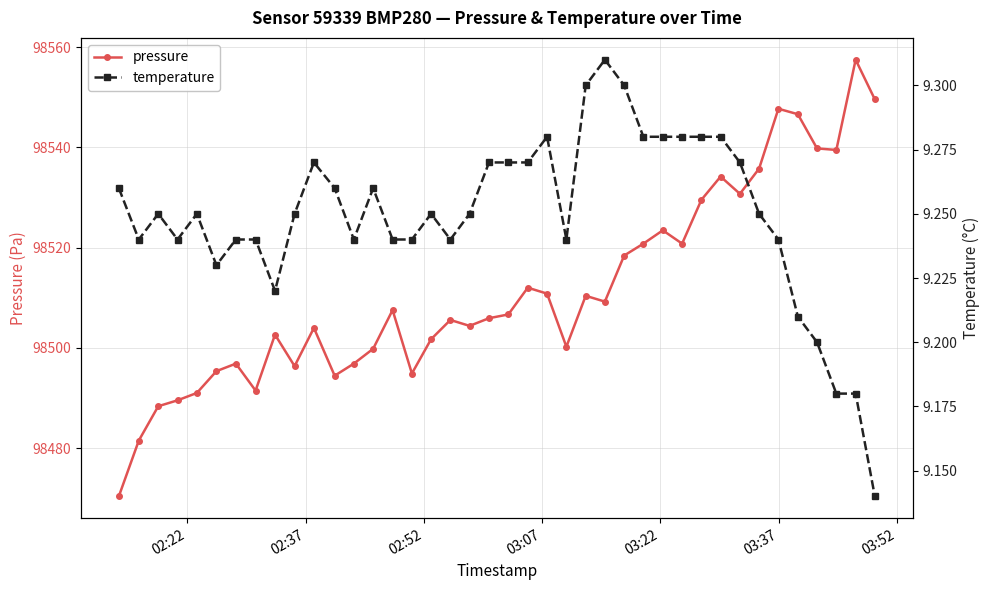

Which series has the largest total across all categories?

pressure